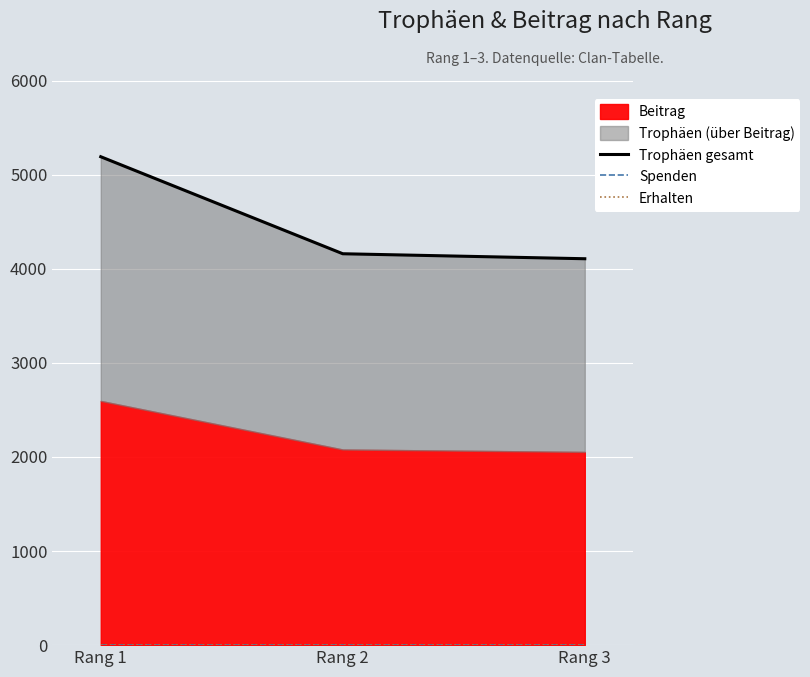

Which series has the widest spread of values?

Trophäen gesamt